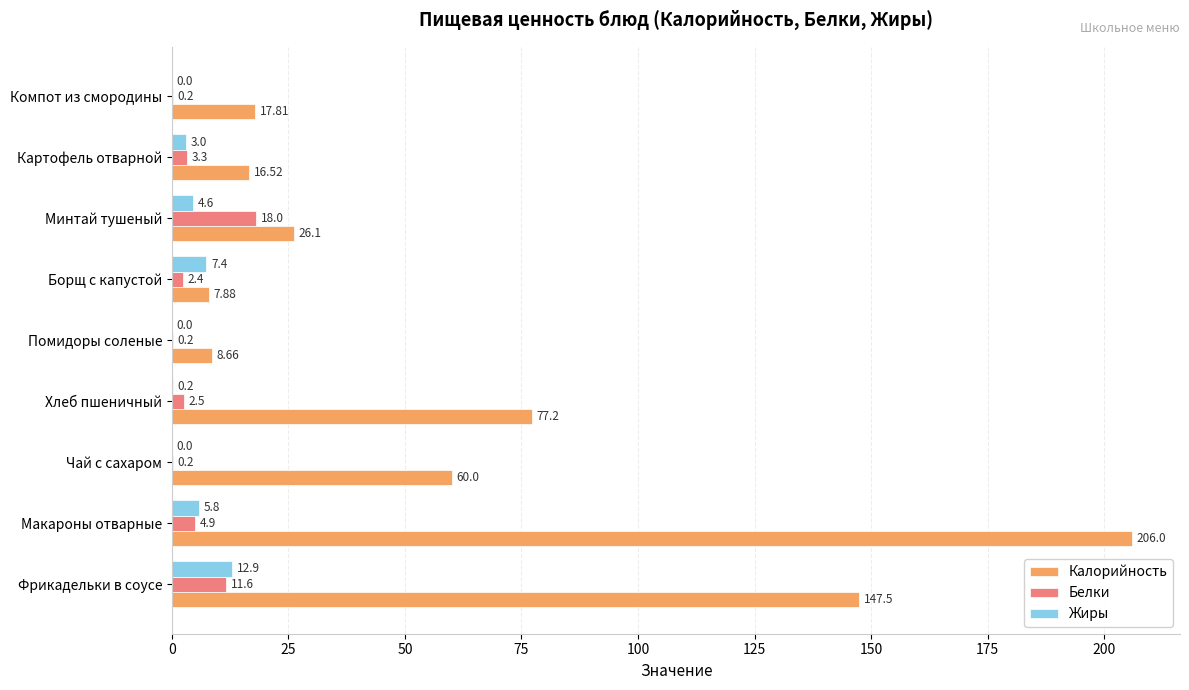

What is the sum of all Белки values?

43.3